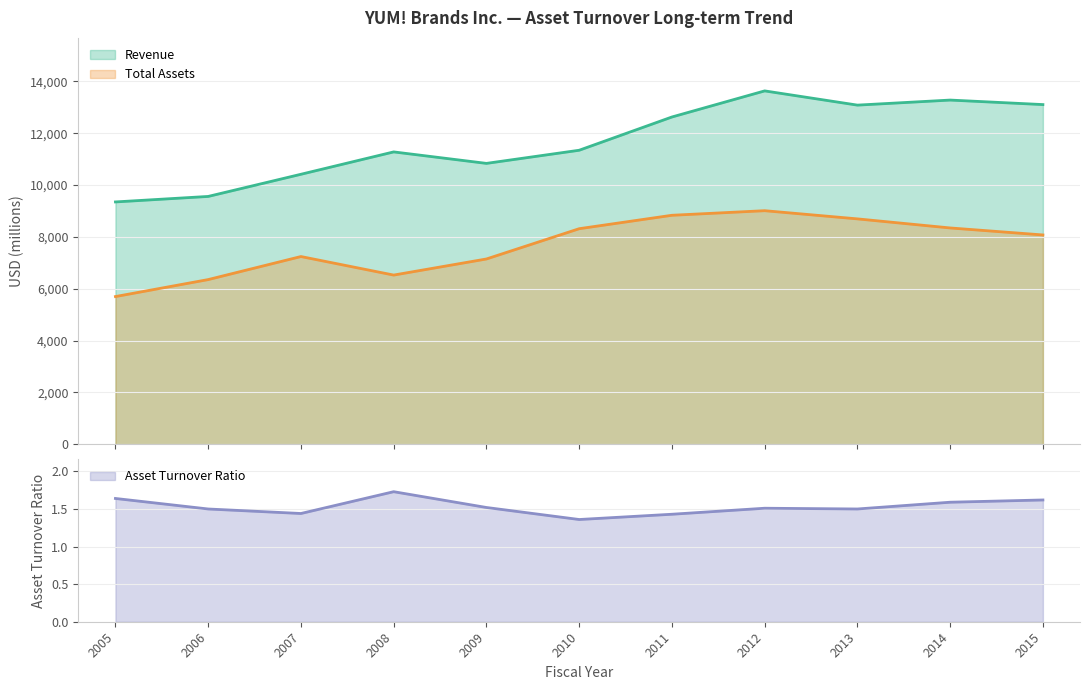

Does the chart have visible grid lines?

Yes